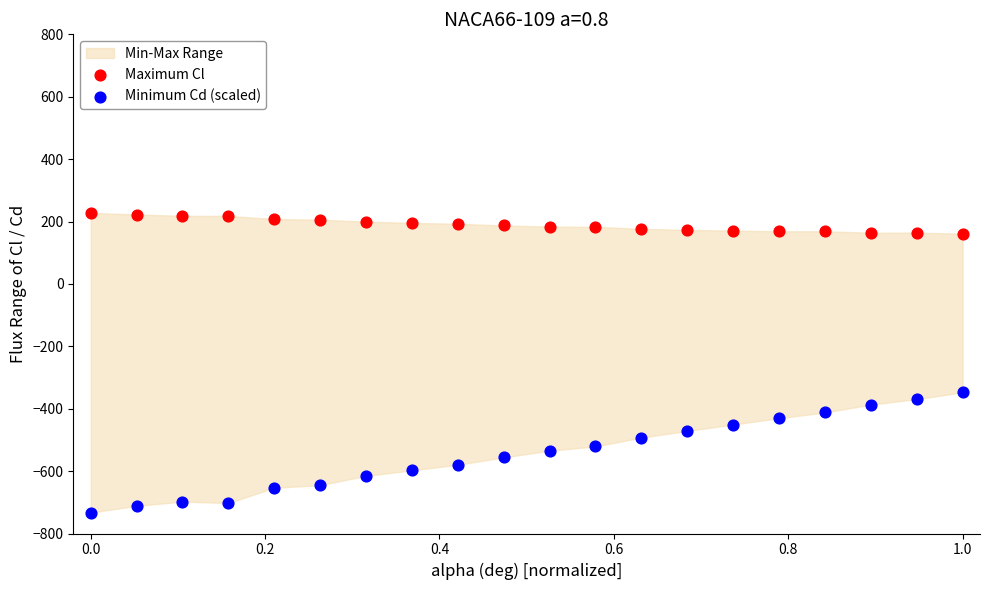

Across all series, what Y value is closest to -252?

-347.4